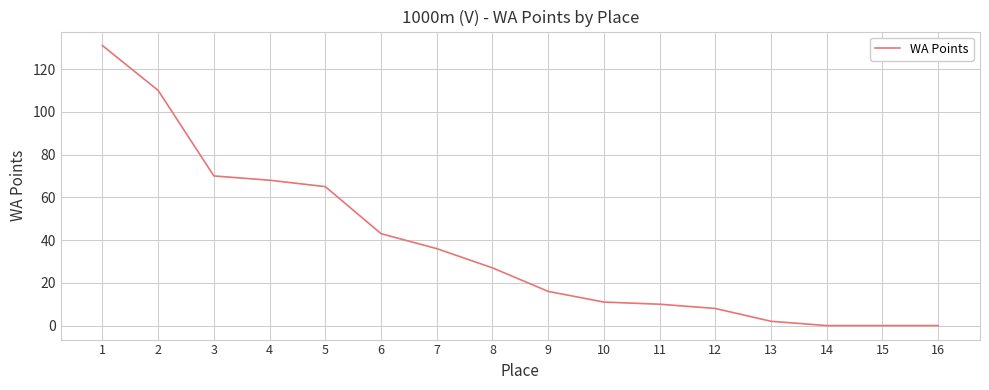

What is the greatest value displayed?

131